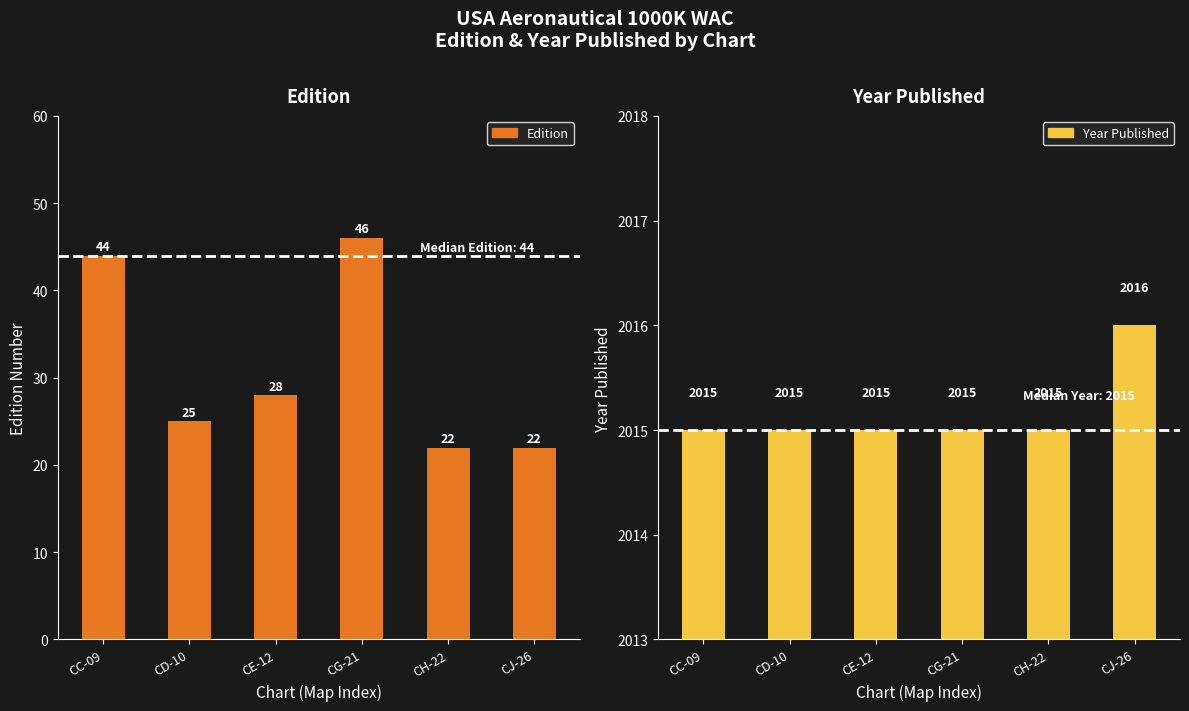

True or false: Edition has a value of 46 at CG-21.

True